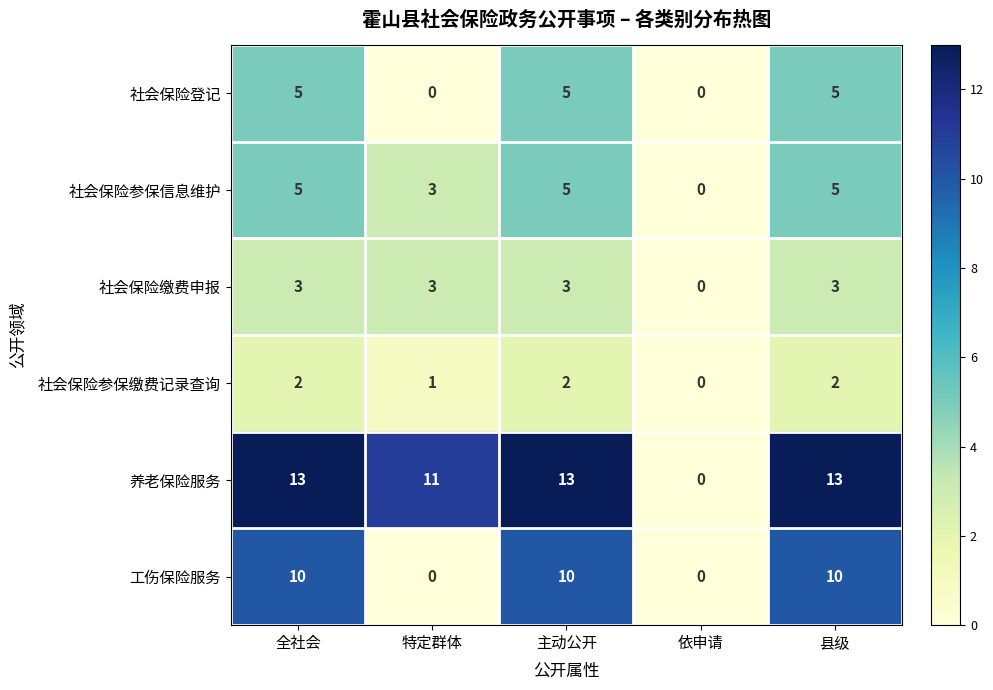

Reading right to left, list all the values displayed in this chart.

社会保险登记: 县级=5	依申请=0	主动公开=5	特定群体=0	全社会=5
社会保险参保信息维护: 县级=5	依申请=0	主动公开=5	特定群体=3	全社会=5
社会保险缴费申报: 县级=3	依申请=0	主动公开=3	特定群体=3	全社会=3
社会保险参保缴费记录查询: 县级=2	依申请=0	主动公开=2	特定群体=1	全社会=2
养老保险服务: 县级=13	依申请=0	主动公开=13	特定群体=11	全社会=13
工伤保险服务: 县级=10	依申请=0	主动公开=10	特定群体=0	全社会=10